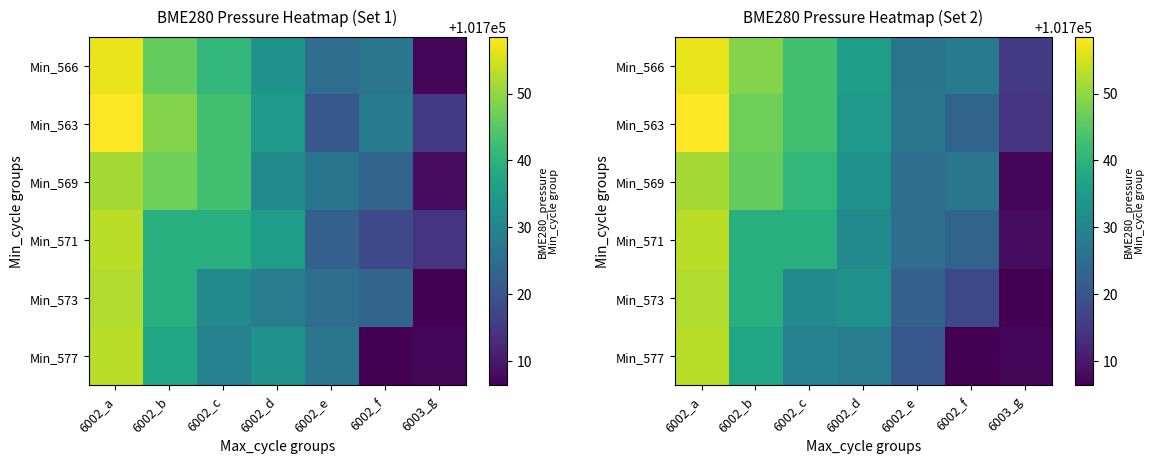

How many values in the Min_577 series are below 101728?

3